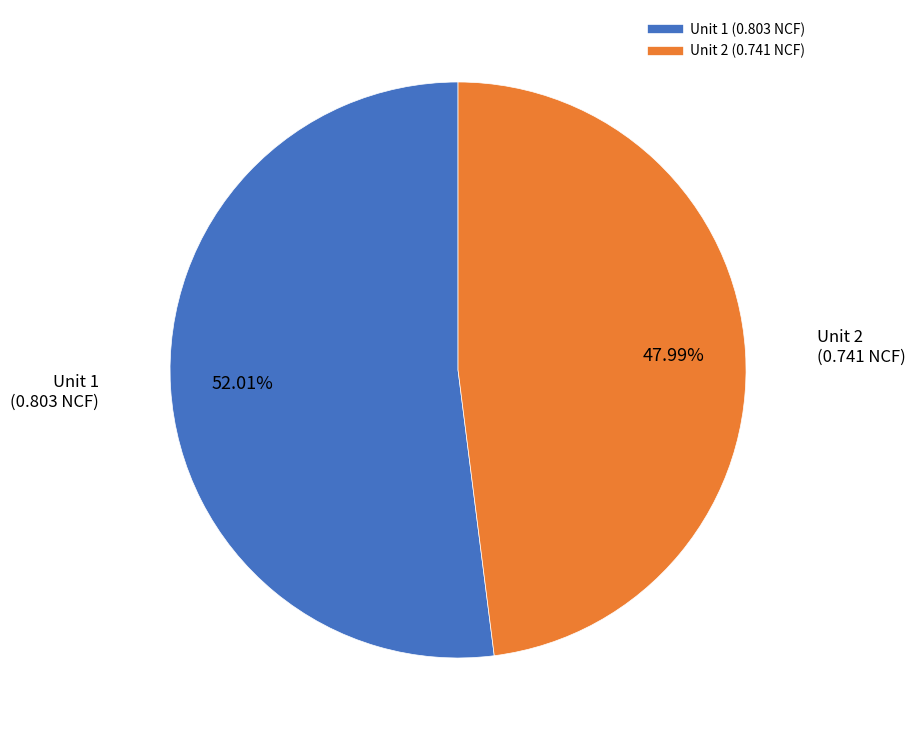

How many segments does this pie chart have?

2